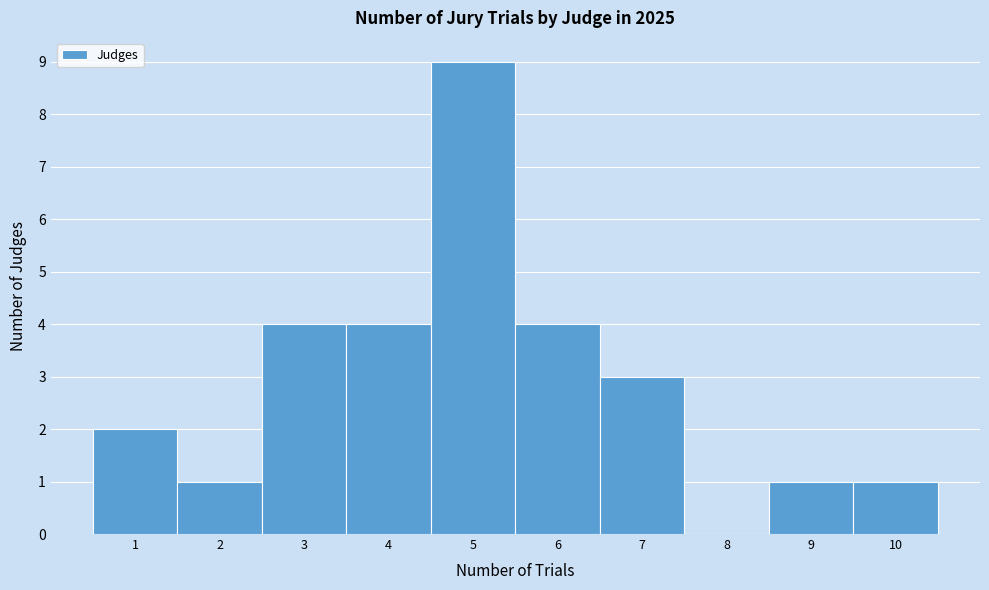

Which range on the x-axis has the tallest bar?

4.5 to 5.5